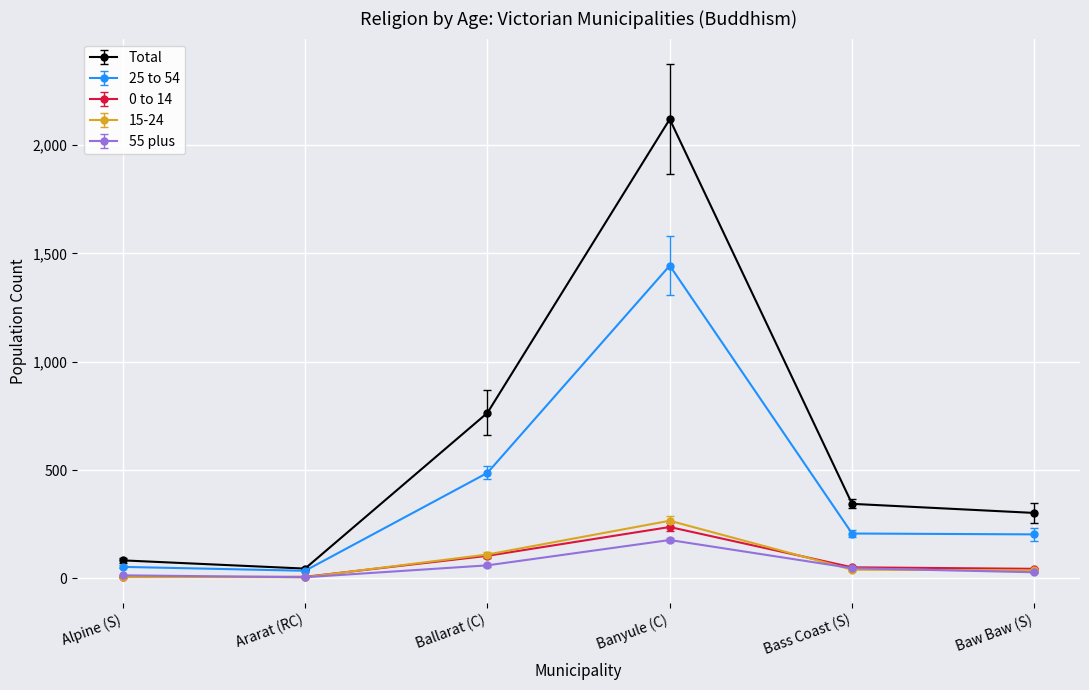

What is the label of the 1st point from the right?

Baw Baw (S)